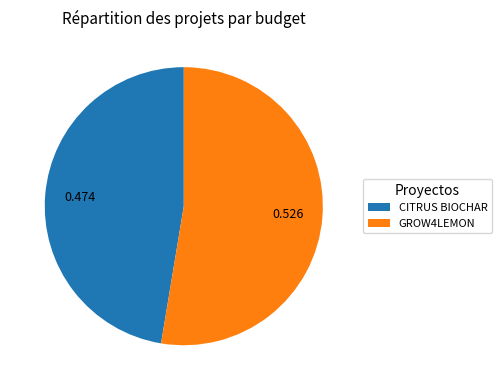

Count the number of slices in the pie.

2